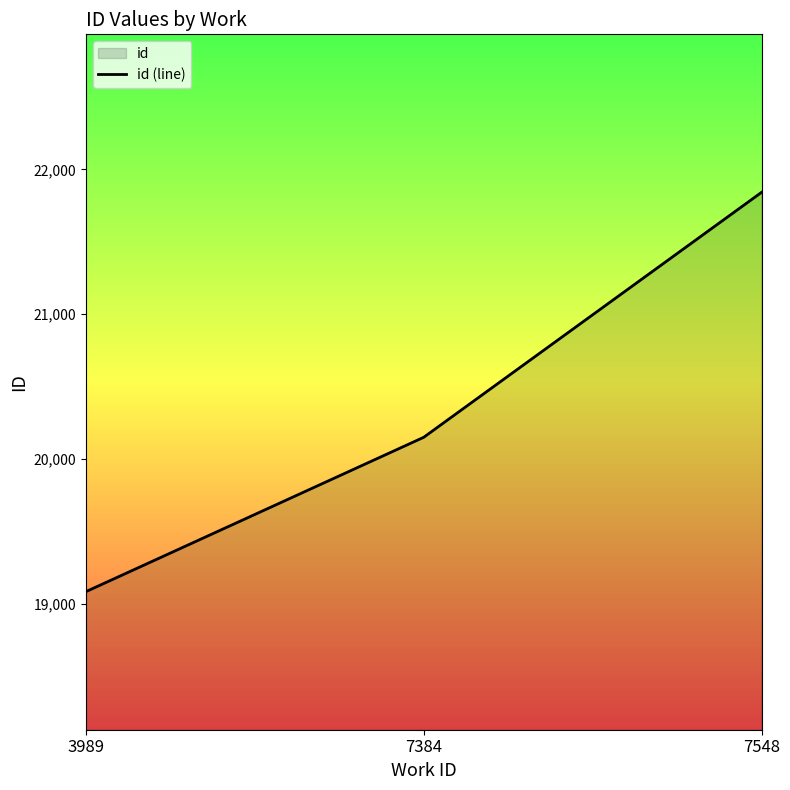

At which label does the data first exceed 20148?

7384